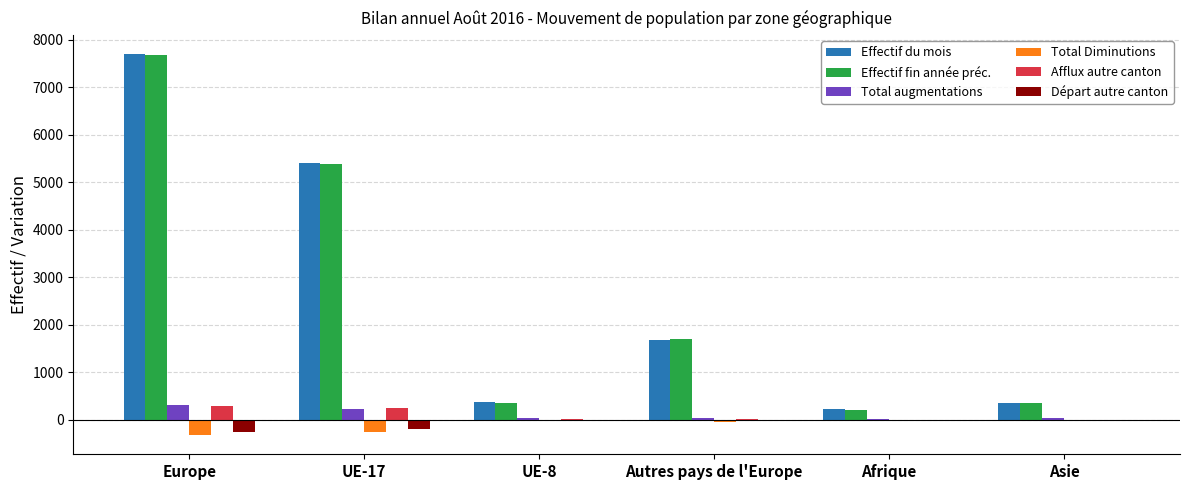

Which series has the largest range (max minus min)?

Effectif du mois